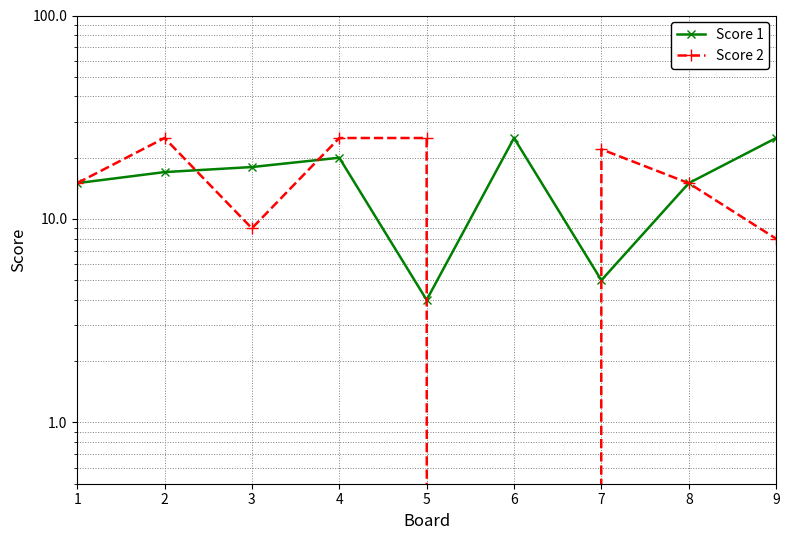

Which category has the highest value in the Score 1 series?

6